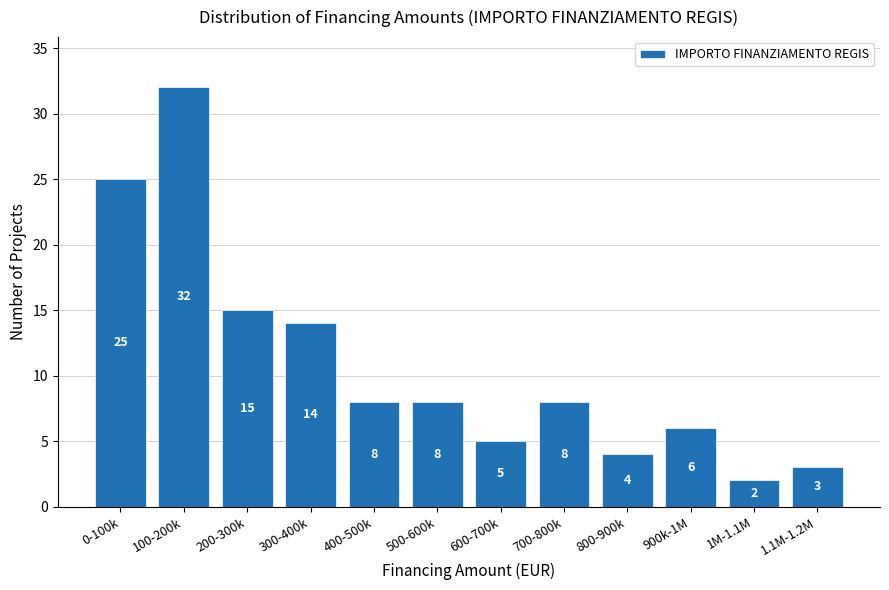

Reading right to left, extract all data points from this chart.

3	2	6	4	8	5	8	8	14	15	32	25